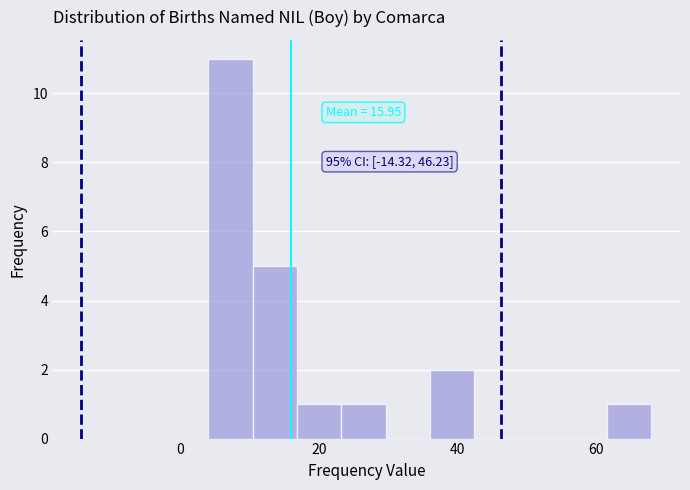

Around what value on the x-axis is the tallest bar? Give the approximate position of its centre, as read against the axis.

8